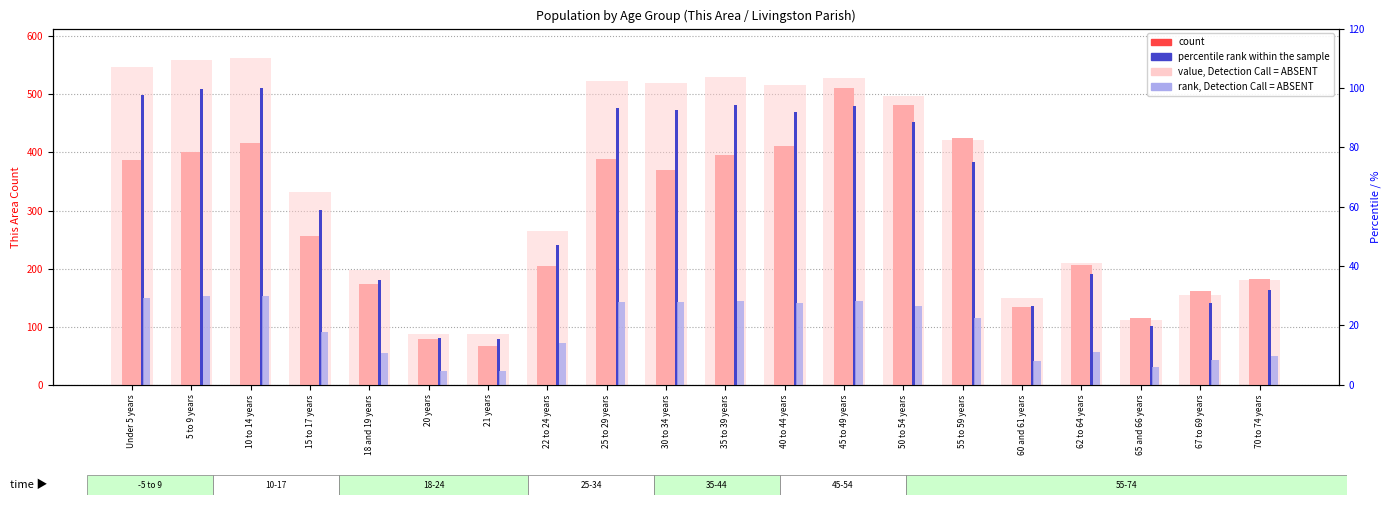

What is the sum of all This Area (count) values?

5763.0